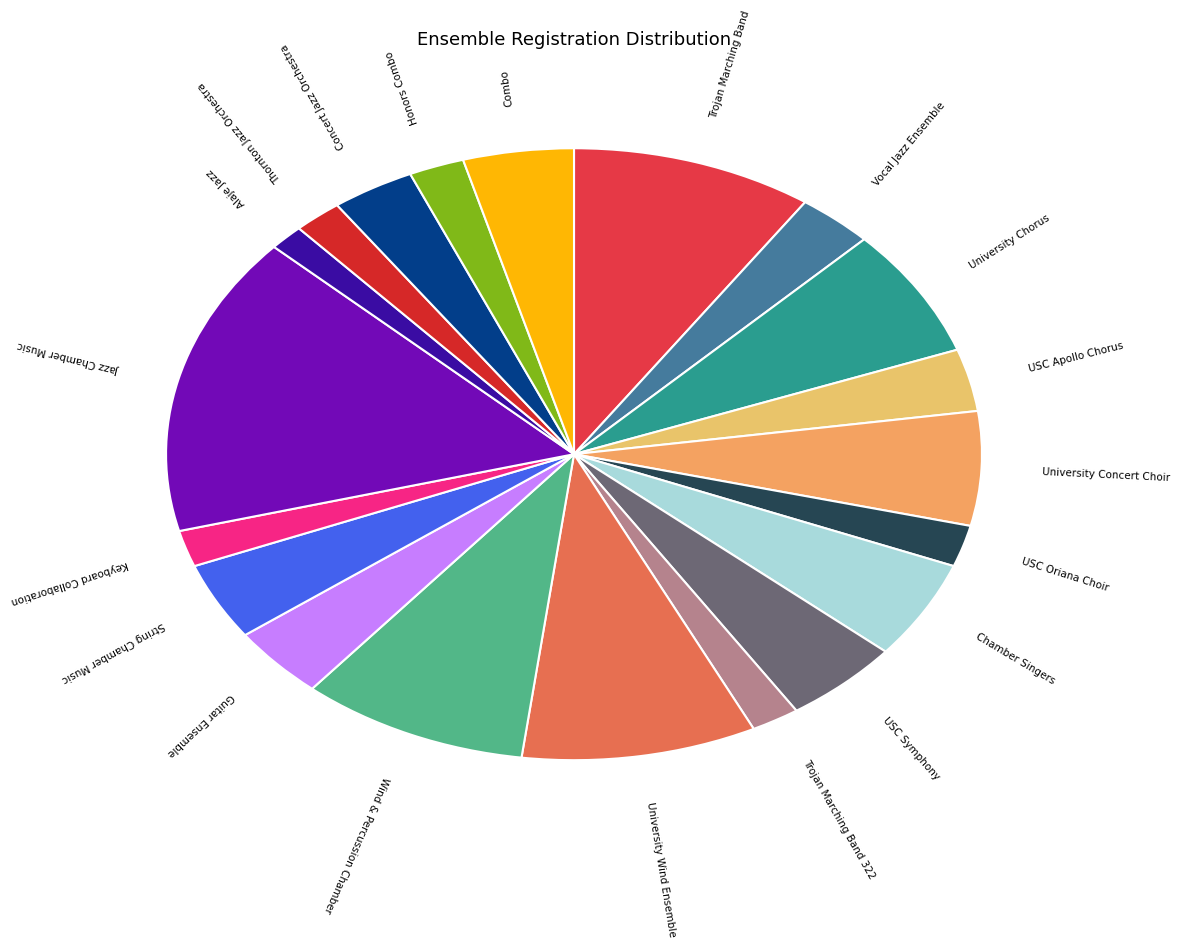

How many segments does this pie chart have?

20